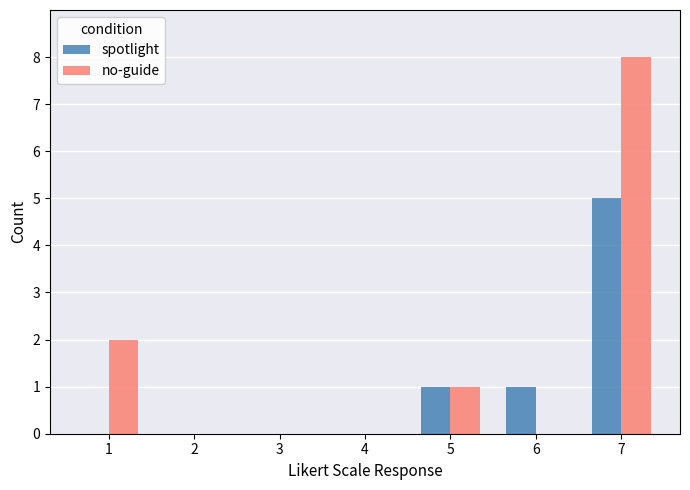

True or false: no-guide has a value of 2 at 3.

False